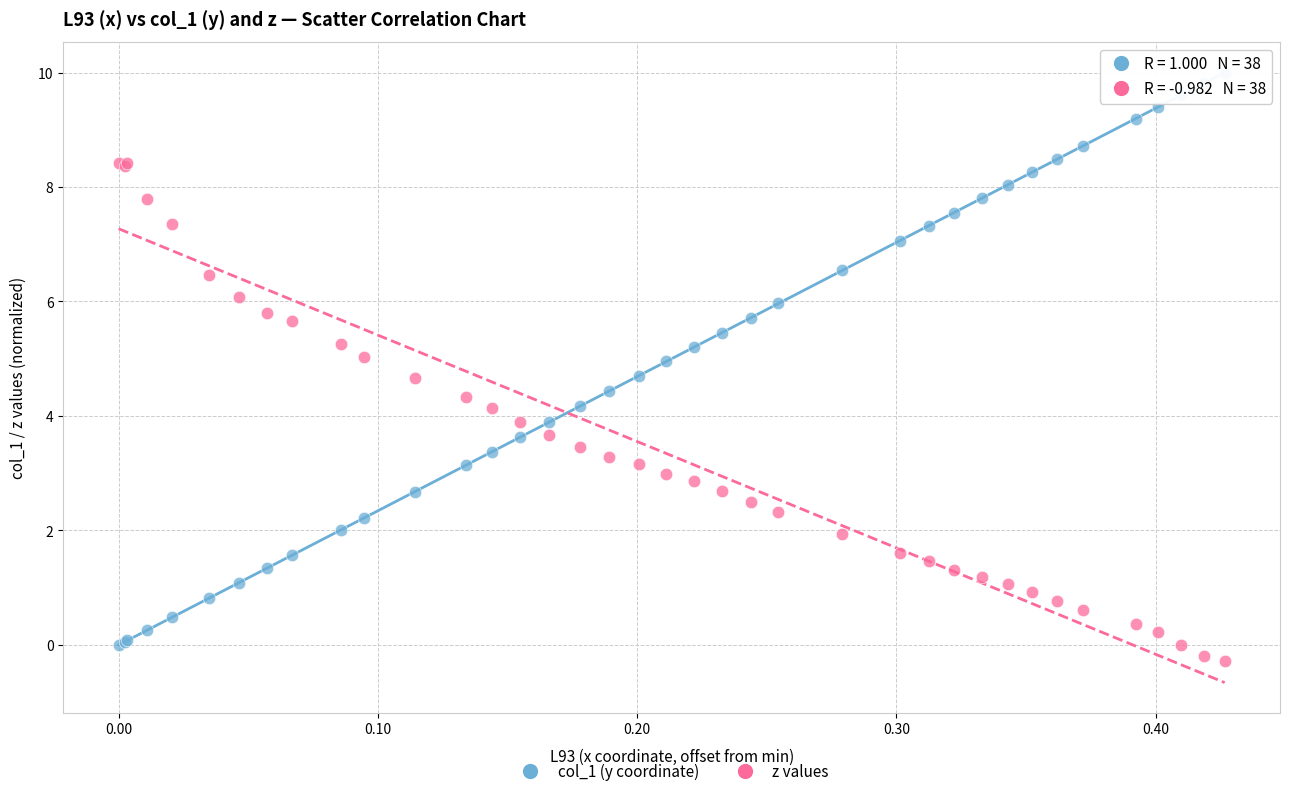

What are all the series names shown in the legend?

col_1 (y coordinate), z values